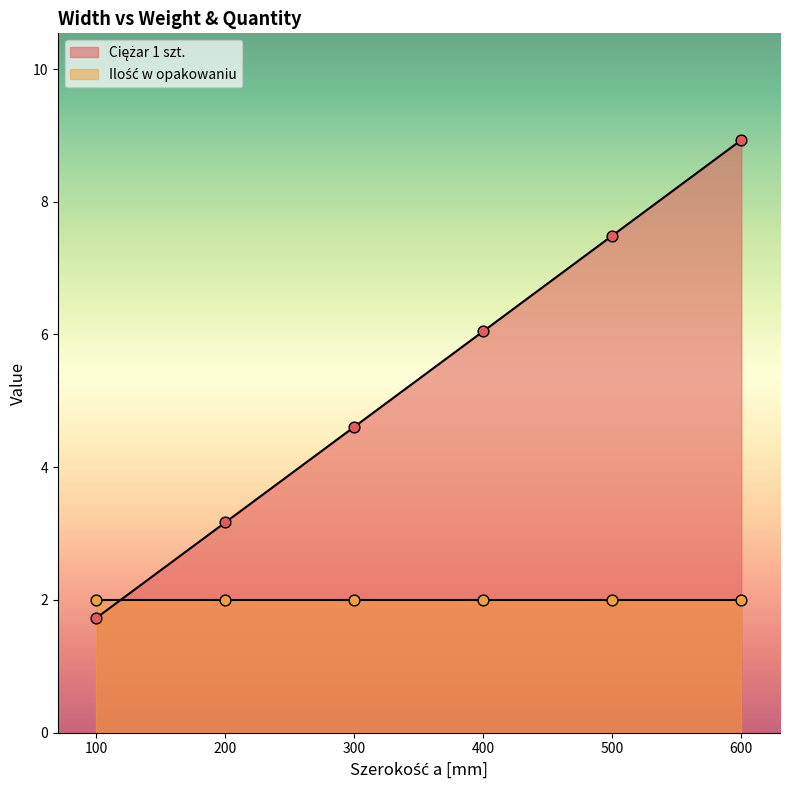

Approximately how many times larger is the value at 100 compared to 300?

0.4